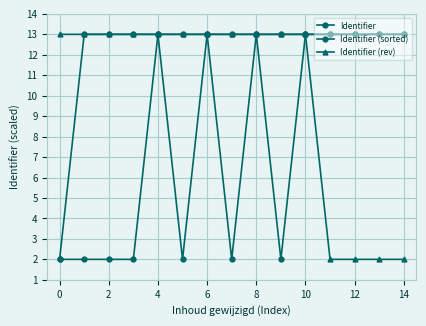

How many data points does each series have?

15